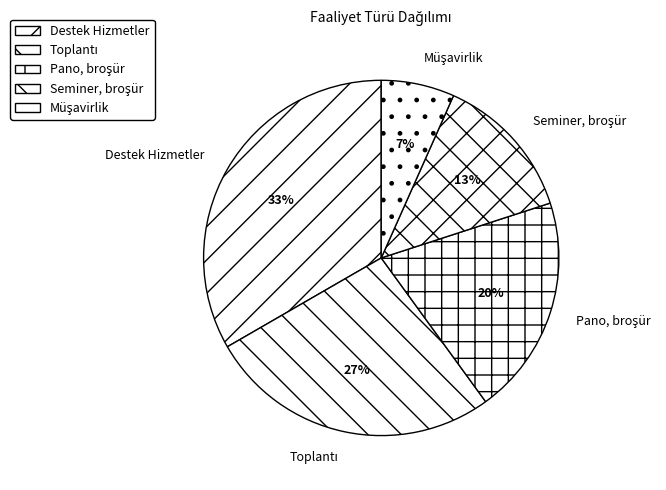

How many slices are in this pie chart?

5